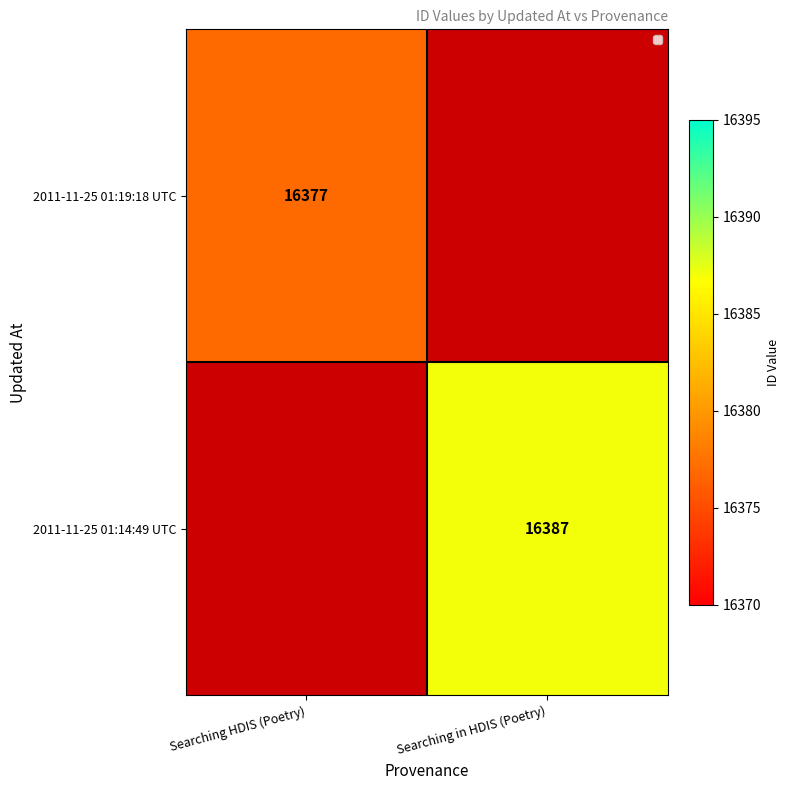

The value of 2011-11-25 01:19:18 UTC at Searching HDIS (Poetry) is 16377. True or false?

True